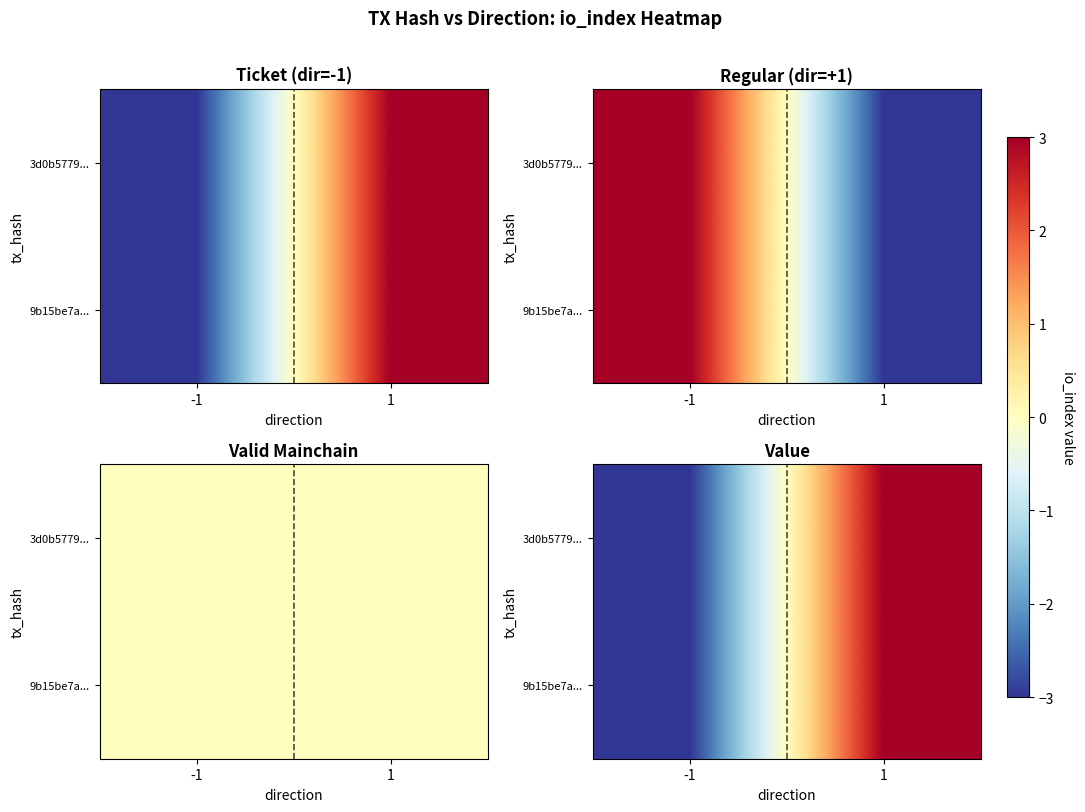

How many data points does each series have?

2